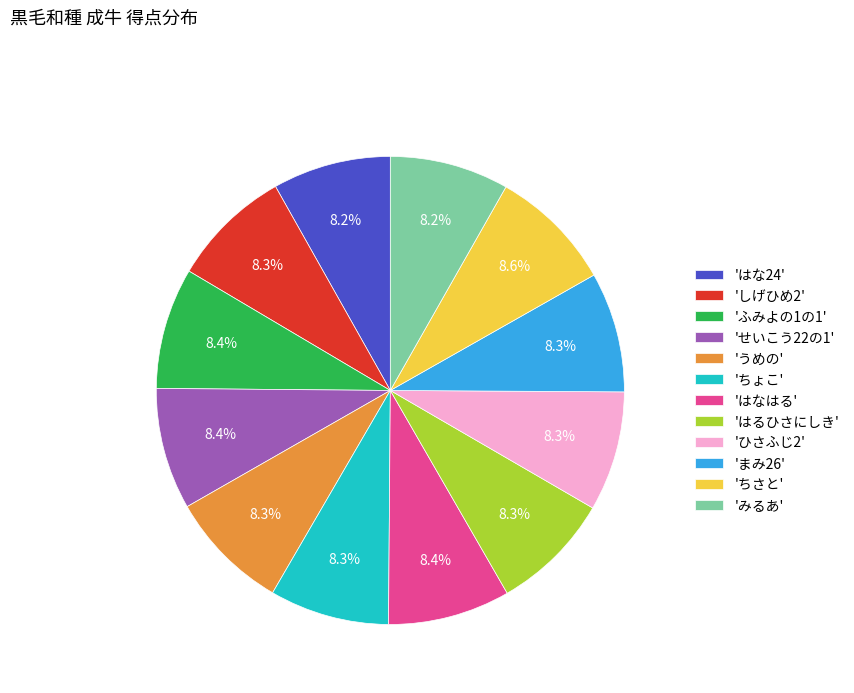

How much of the chart is everything except 'せいこう22の1'?

91.6%